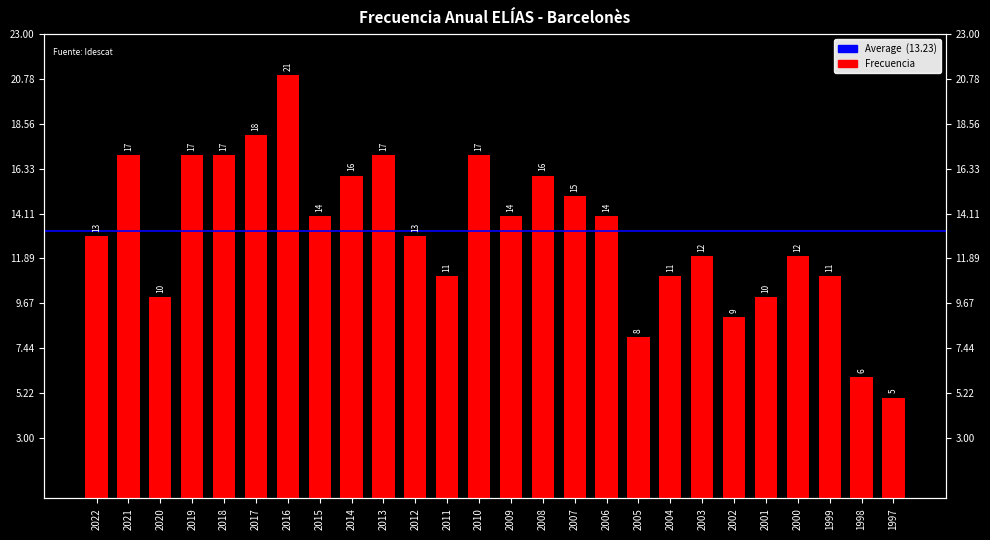

What is the difference between the values at 2017 and 2007?

3